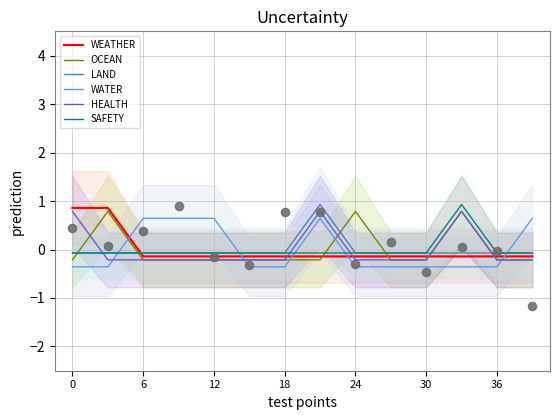

Is the value of OCEAN at 6 greater than the value of WATER at 6?

No